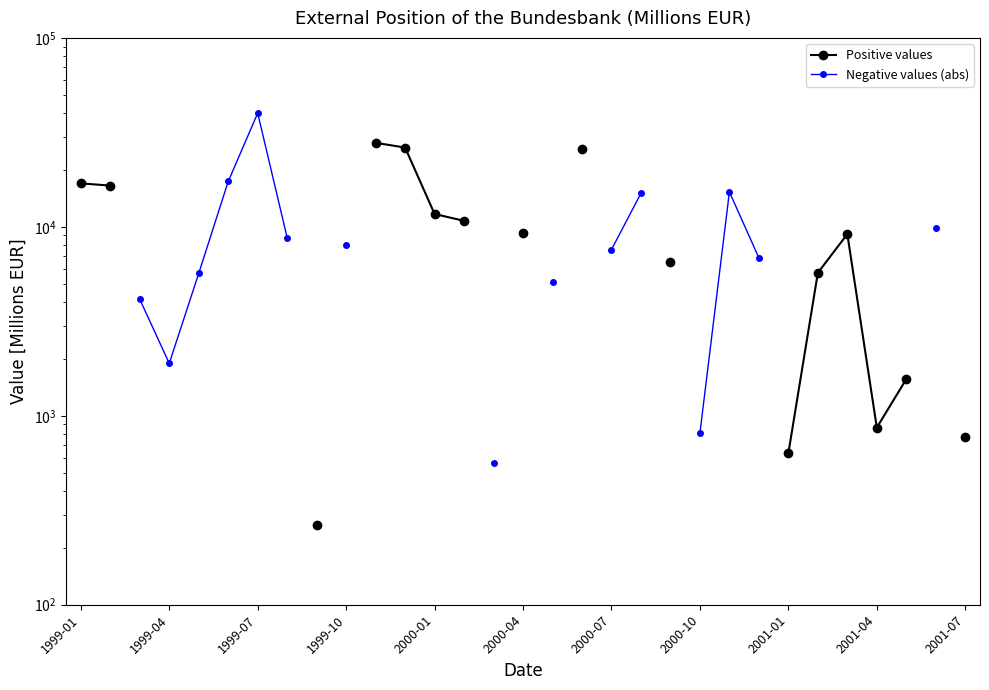

True or false: Positive values and Negative values (abs) intersect in this chart.

False